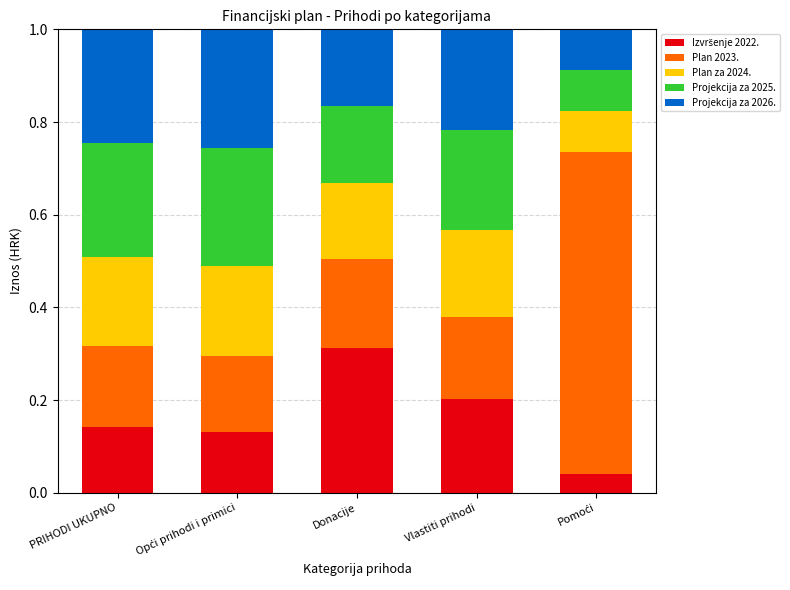

What is the total value across all series at Donacije?

1.0